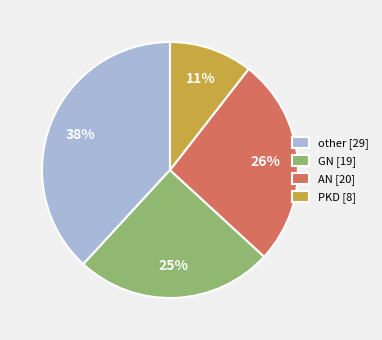

Between other [29] and GN [19], which is larger?

other [29]